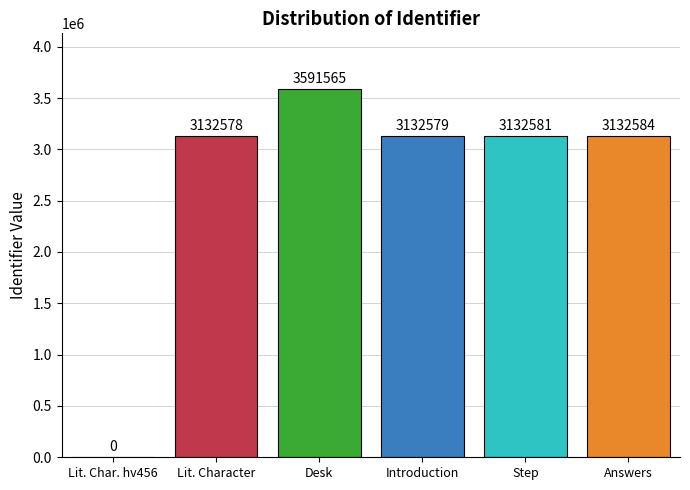

What is the sum of all values?

16121887